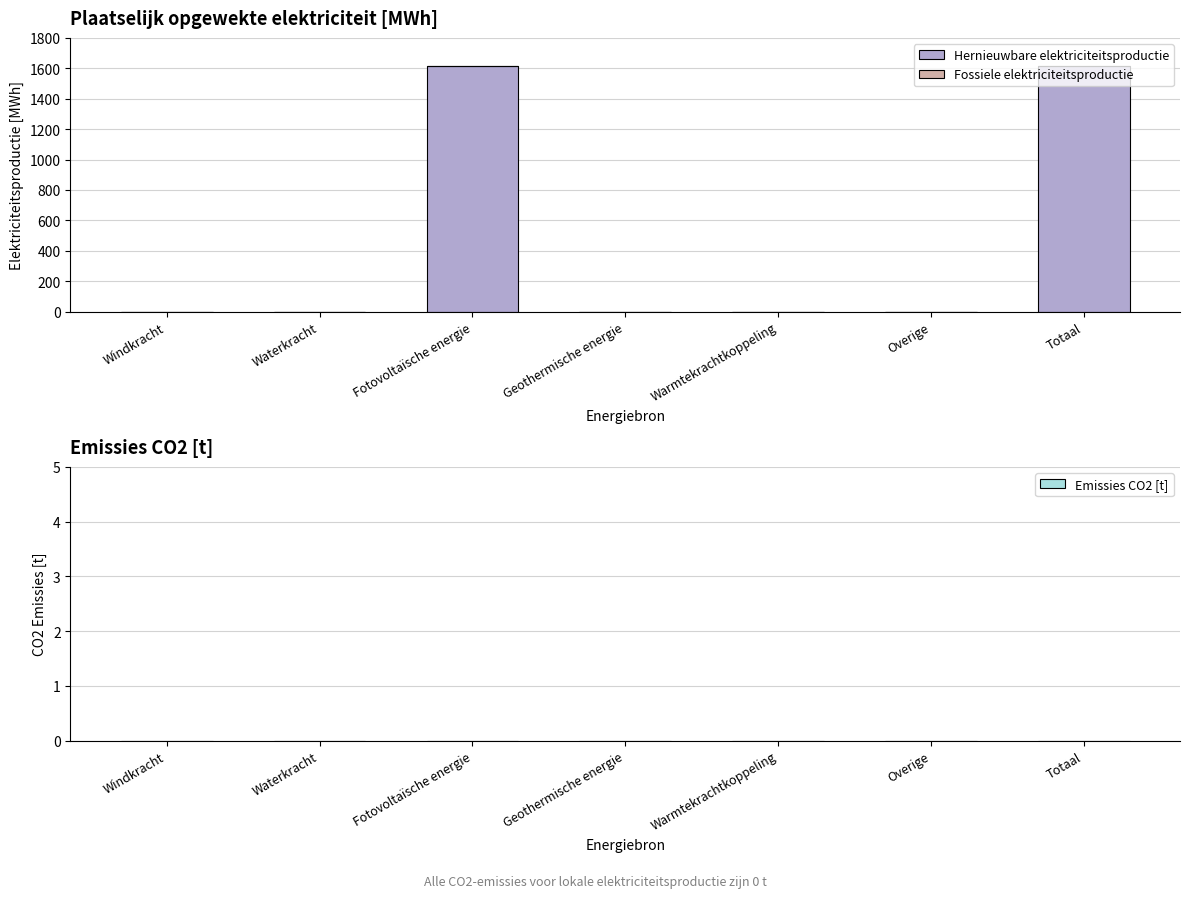

What is the change in value from Warmtekrachtkoppeling to Totaal?

+1617.8